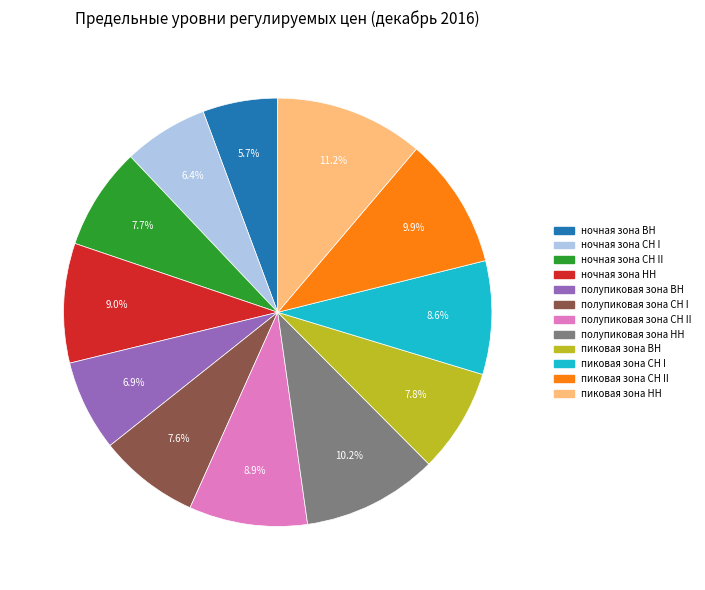

Does any single category account for the majority?

No